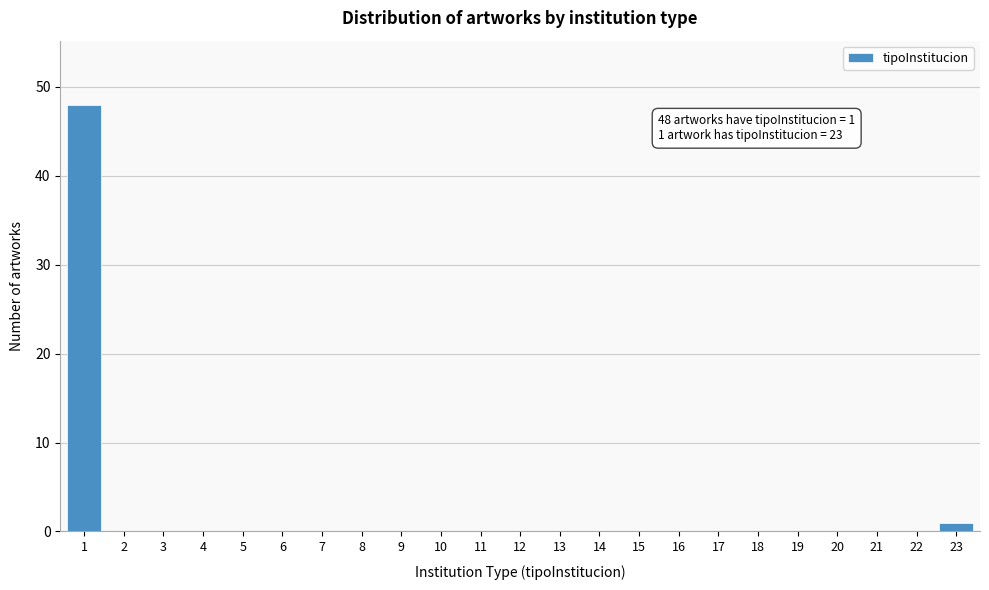

Reading left to right, what are all the values shown in this chart?

1=48	2=0	3=0	4=0	5=0	6=0	7=0	8=0	9=0	10=0	11=0	12=0	13=0	14=0	15=0	16=0	17=0	18=0	19=0	20=0	21=0	22=0	23=1